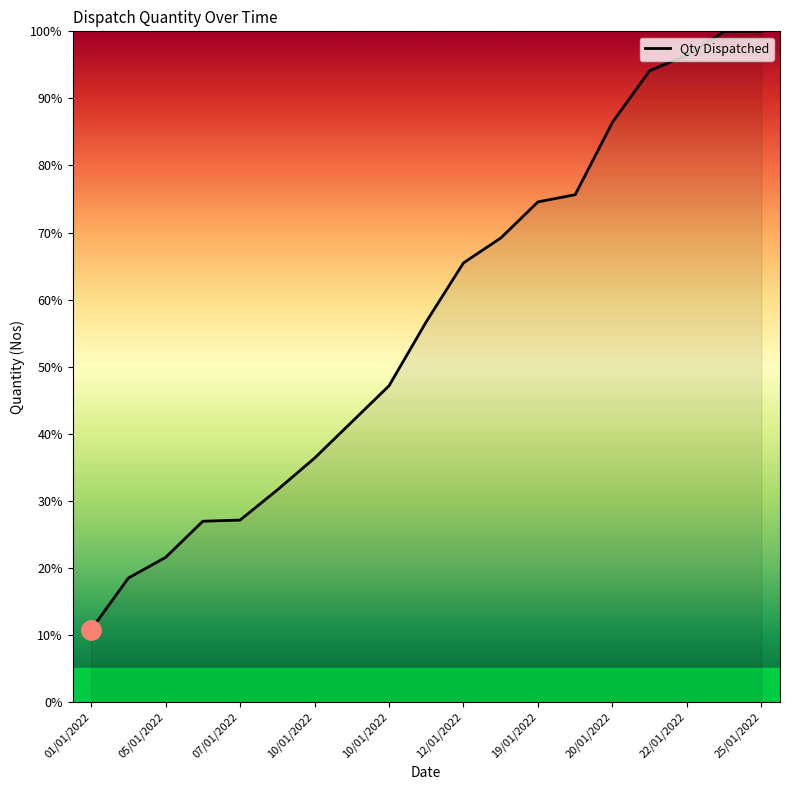

What is the maximum value shown in the chart?

100.0